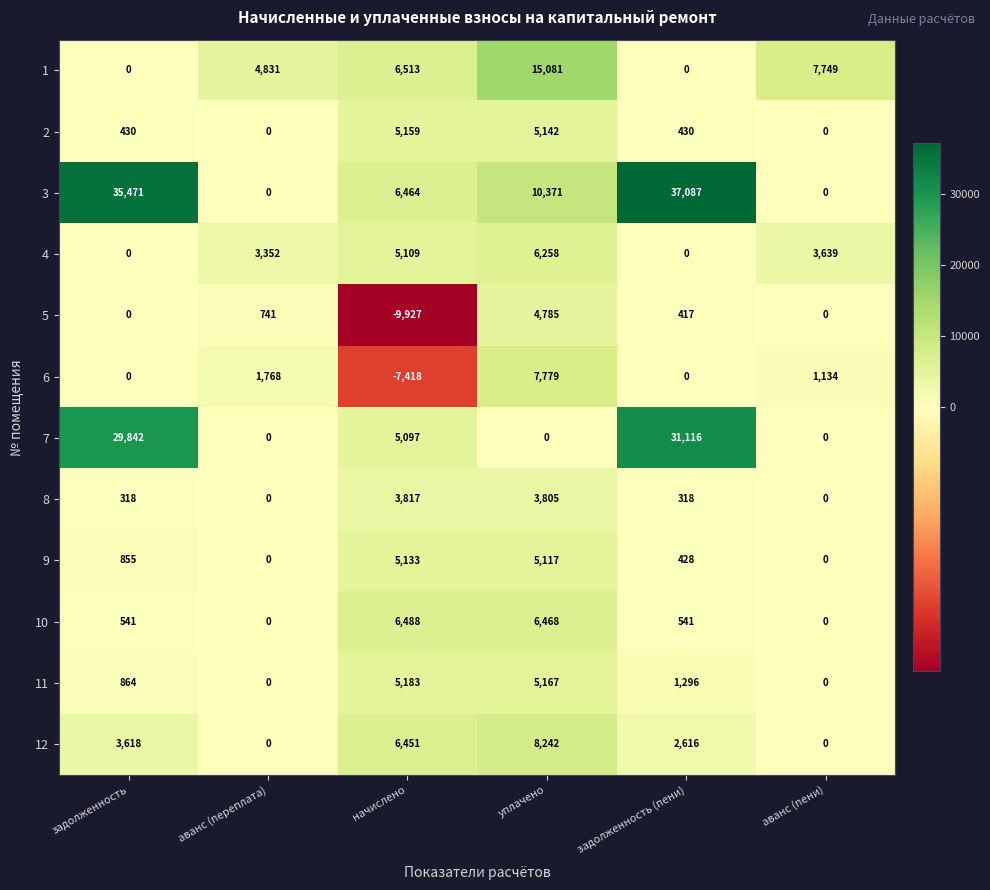

Which category has the highest value across all series?

задолженность (пени)